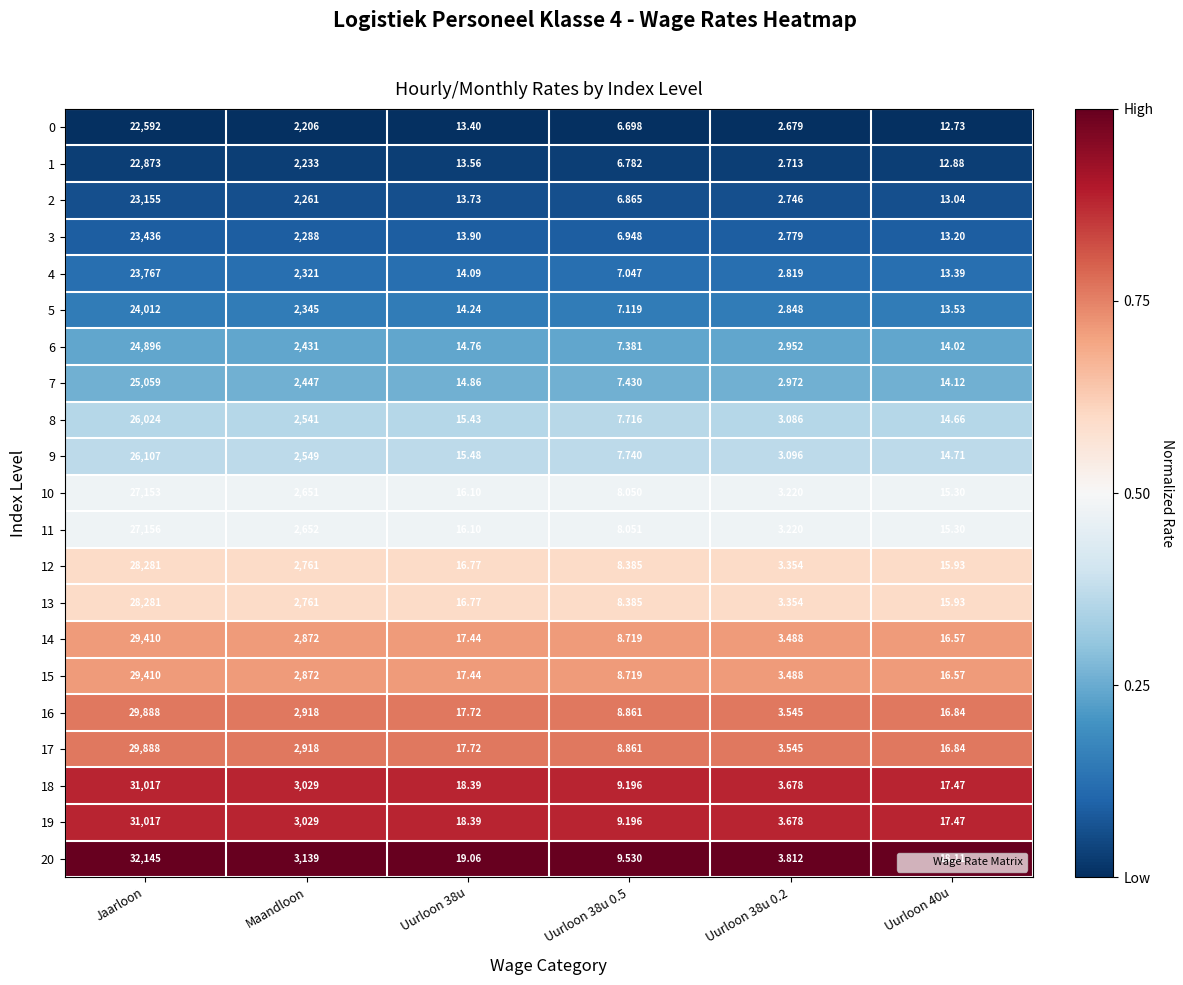

Which series has the widest spread of values?

20